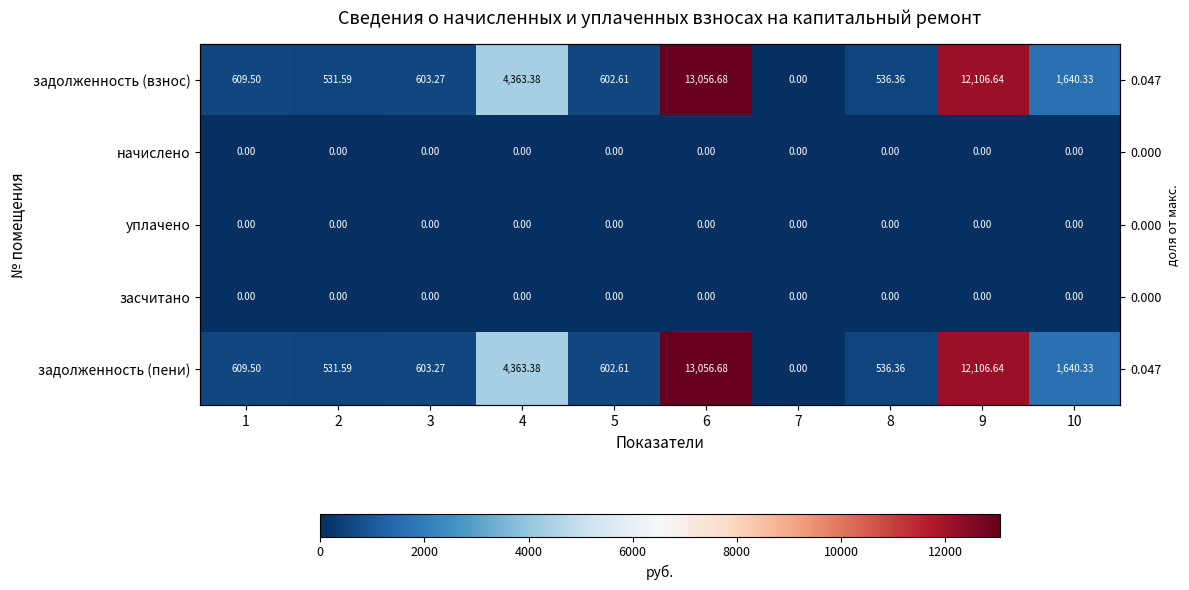

What is the approximate value of задолженность (пени) at 3?

603.3